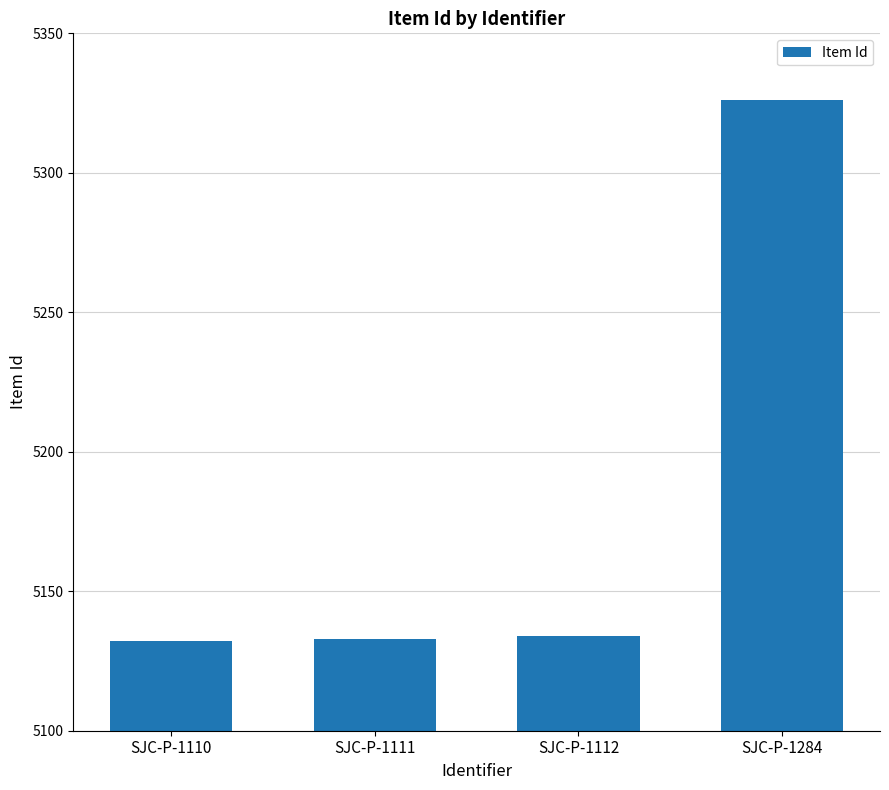

At which category does the chart reach its peak across all series?

SJC-P-1284